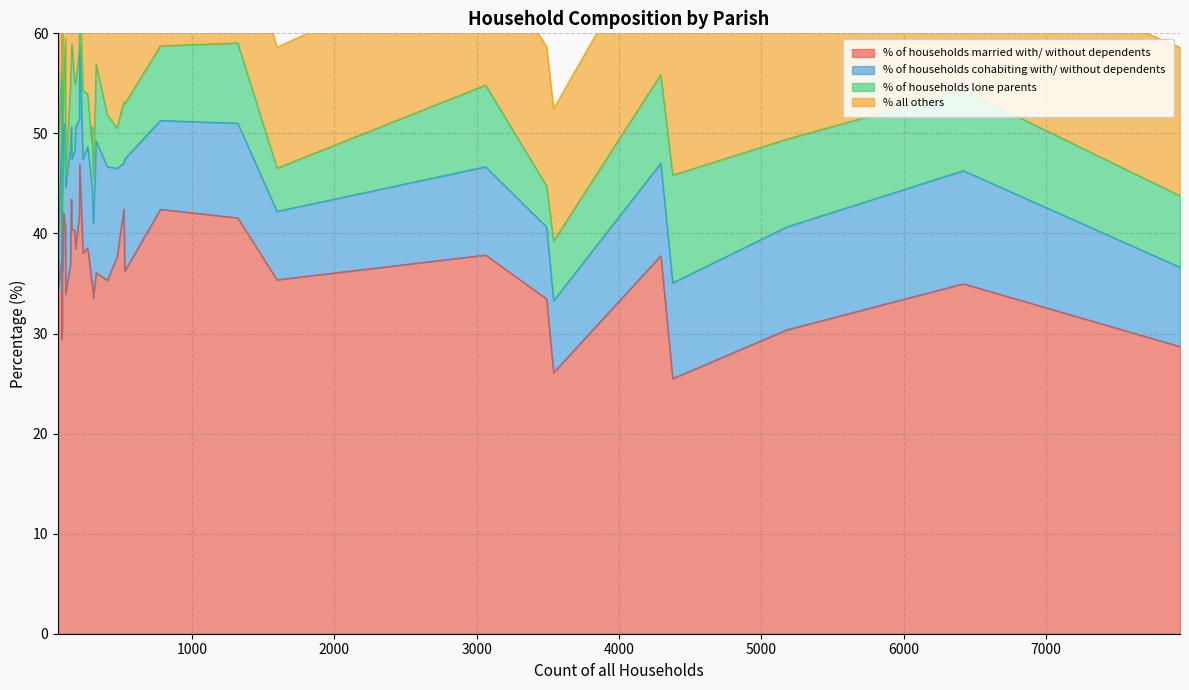

What is the highest value of the % of households married with/ without dependents series?

46.9